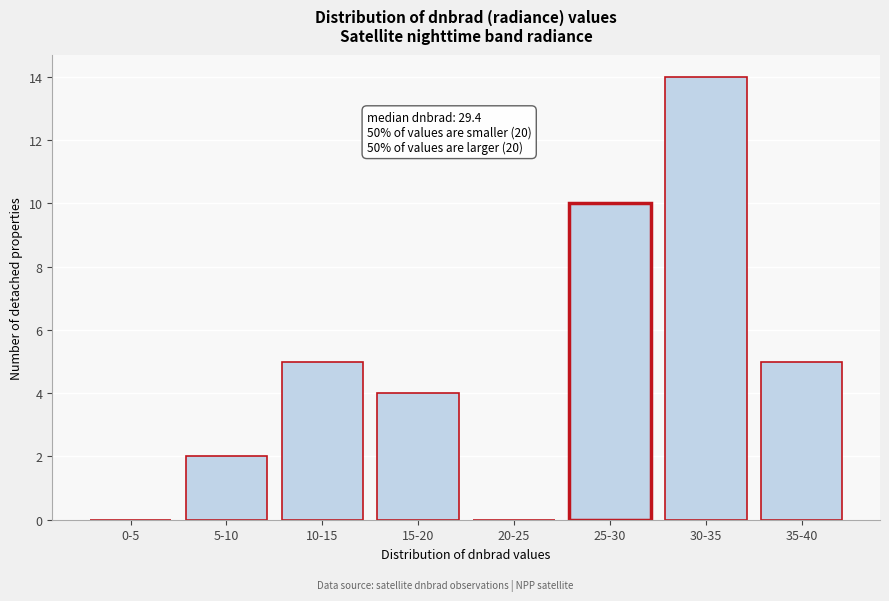

Reading left to right, extract all data points from this chart.

0-5=0	5-10=2	10-15=5	15-20=4	20-25=0	25-30=10	30-35=14	35-40=5